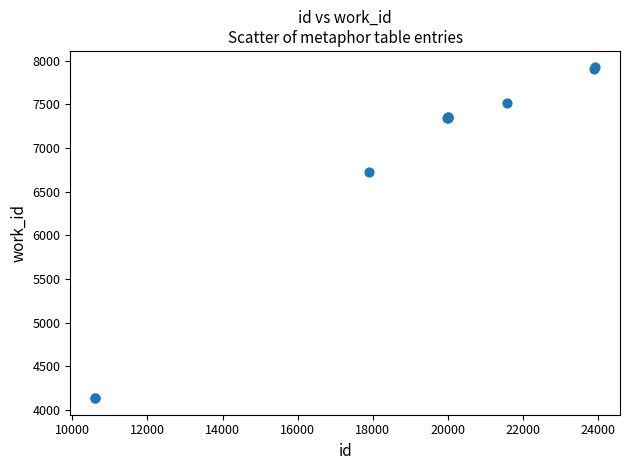

What Y value in the scatter plot is closest to 6028?

6723